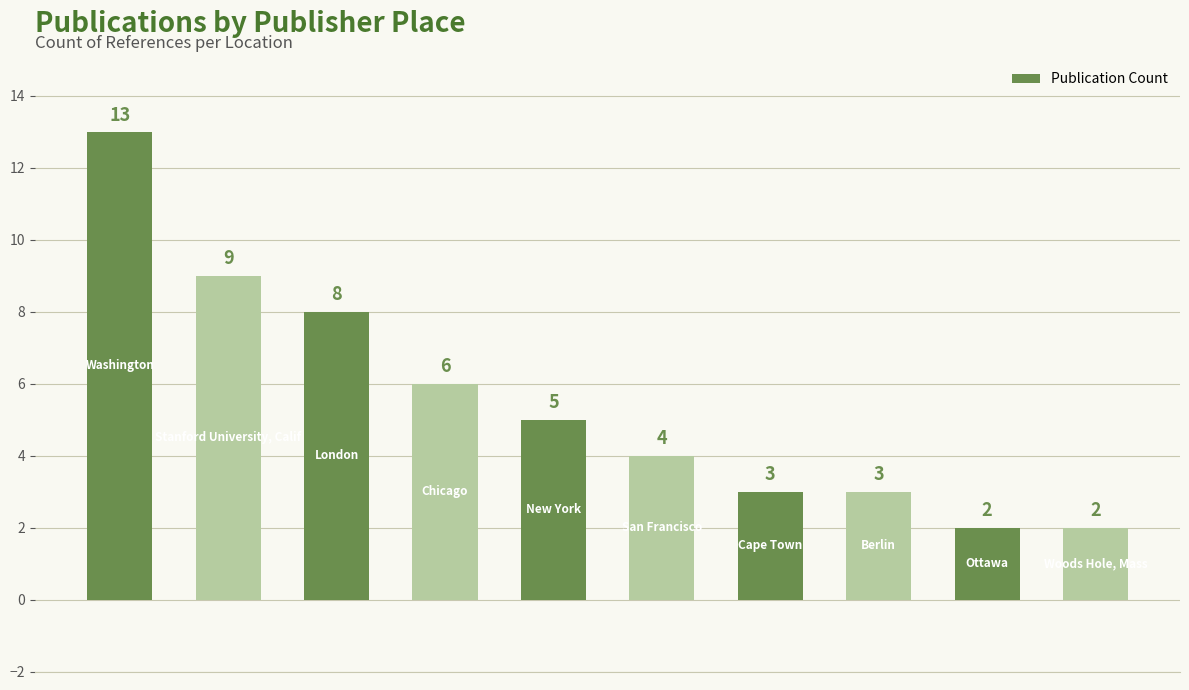

What is the difference between the maximum and minimum values?

11